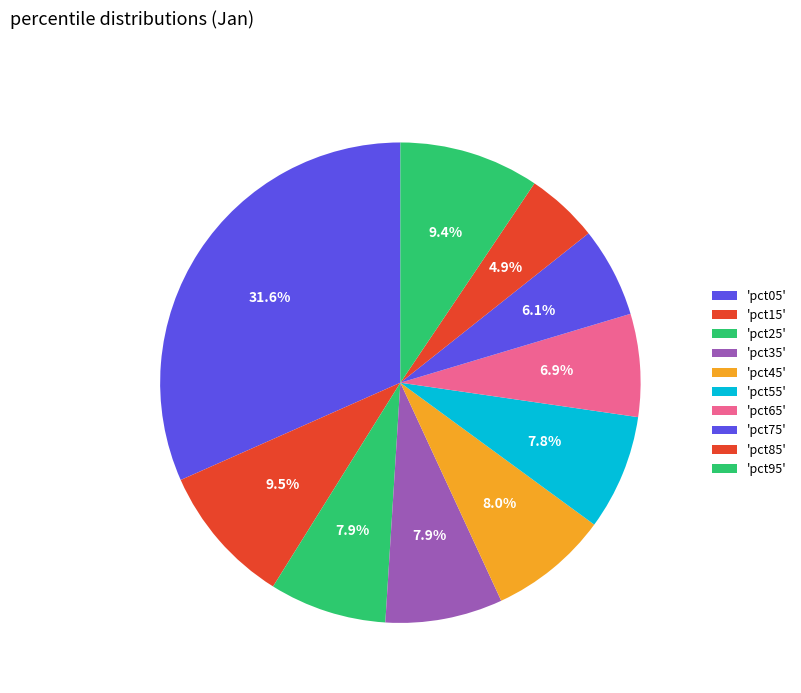

How many slices are in this pie chart?

10